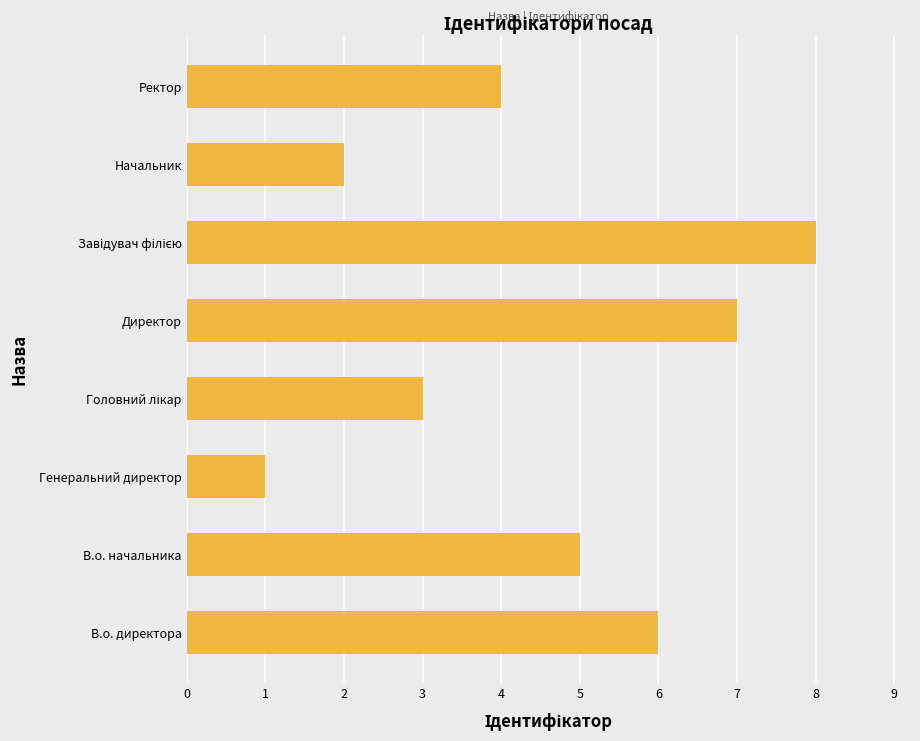

What is the sum of all values?

36